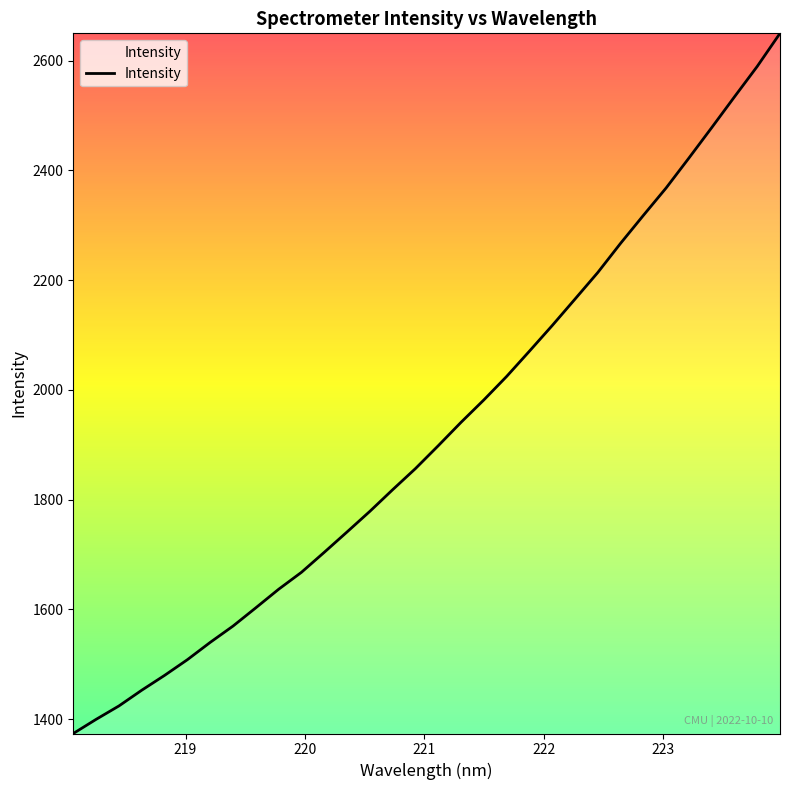

What is the difference between the second highest and second lowest values?

1190.1